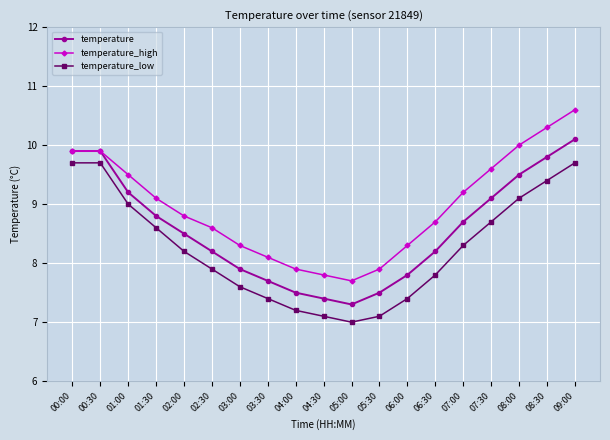

What is the sum of the temperature_high values at 07:00 and 06:00?

17.5